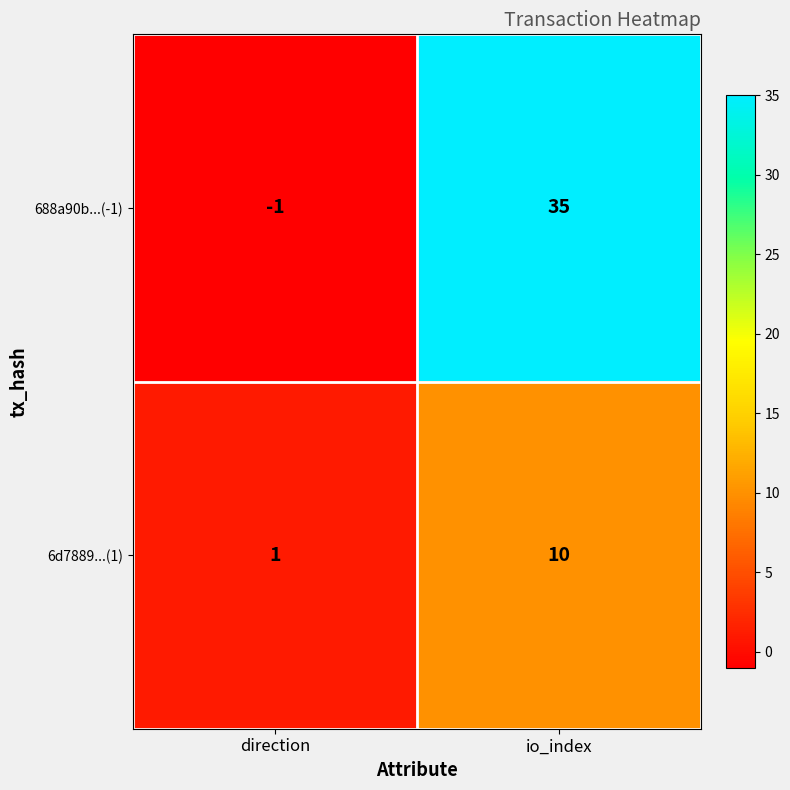

At which label is 6d7889...(1) closest to 5?

direction